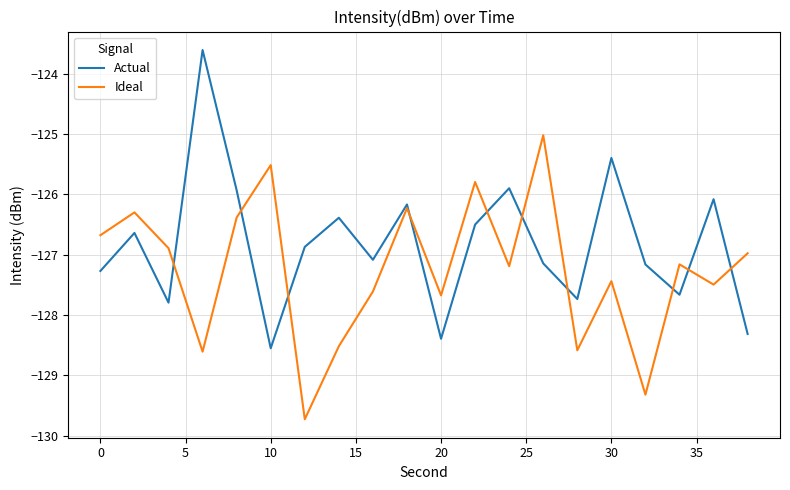

How many times do Ideal and Actual cross each other?

10